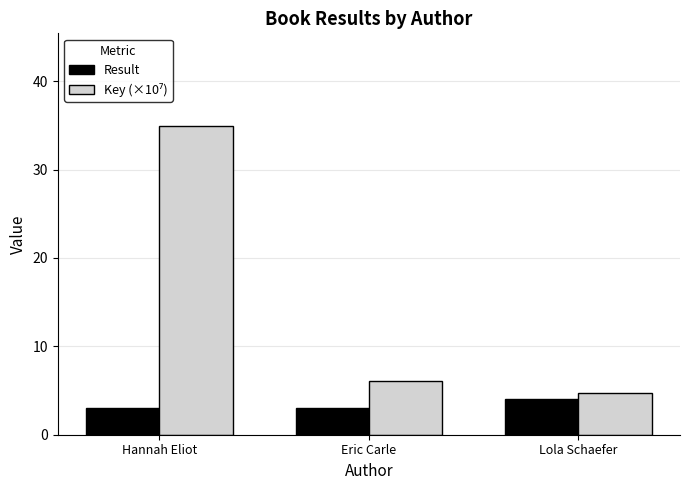

What is the label of the 2nd bar from the right?

Eric Carle